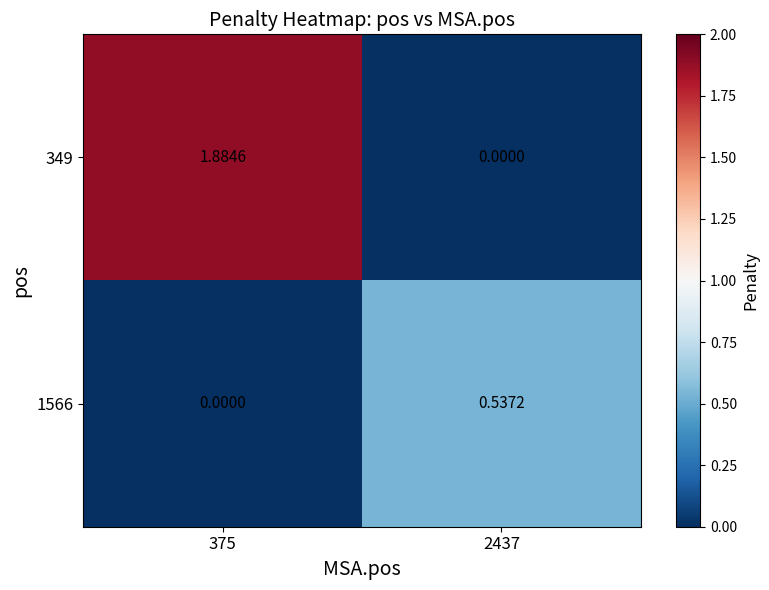

How many distinct data groups are displayed?

2